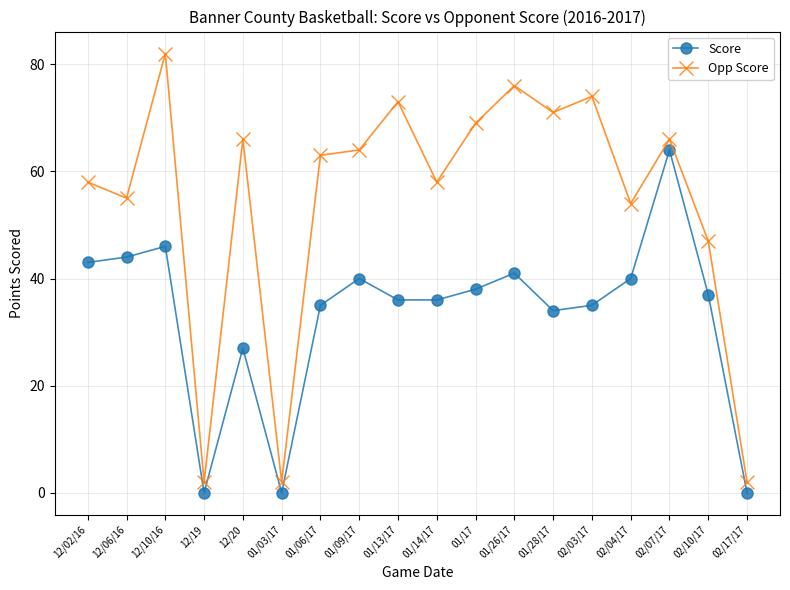

Count the number of categories in the chart.

18